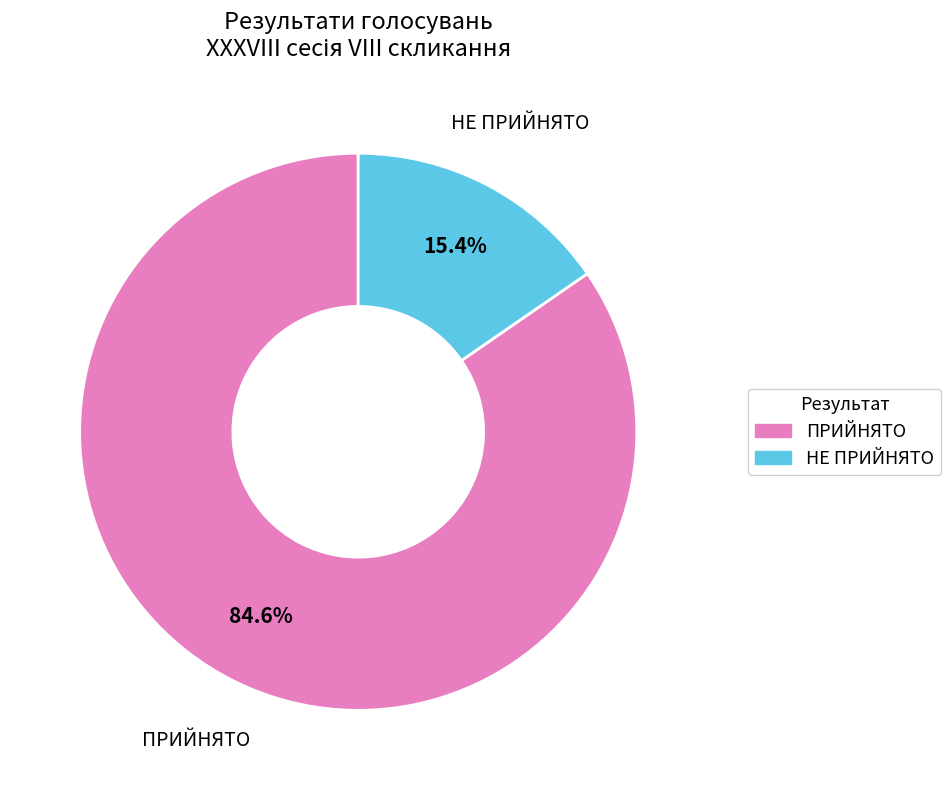

To the nearest percent, what is the combined percentage of ПРИЙНЯТО and НЕ ПРИЙНЯТО?

100%